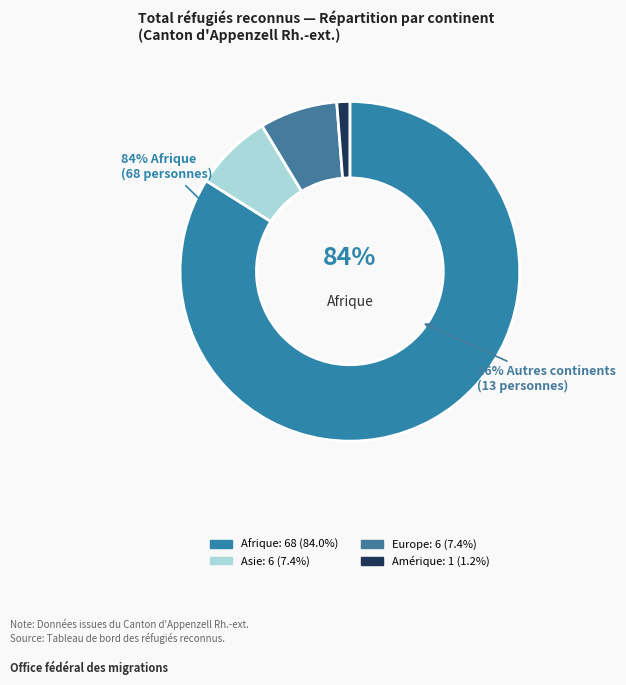

Does any single category account for the majority?

Yes